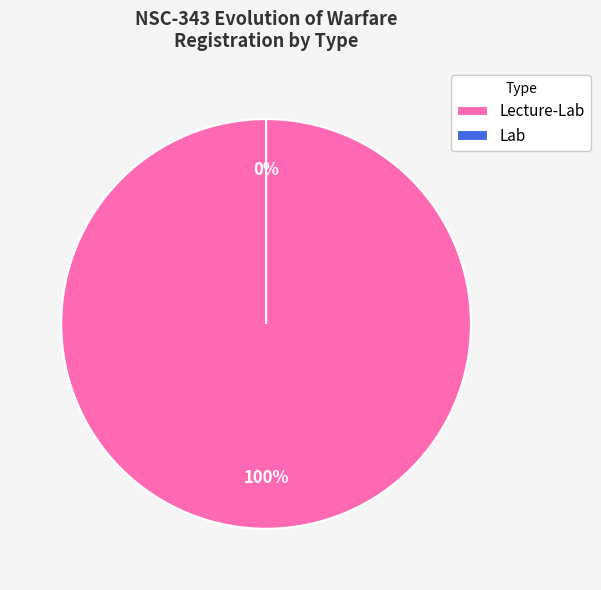

Does Lecture-Lab account for over 50% of the chart?

Yes